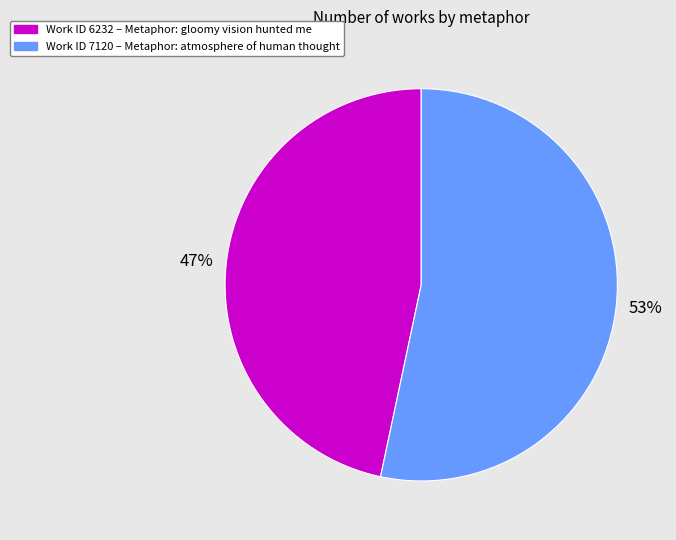

To the nearest percent, what is the average slice percentage?

50%